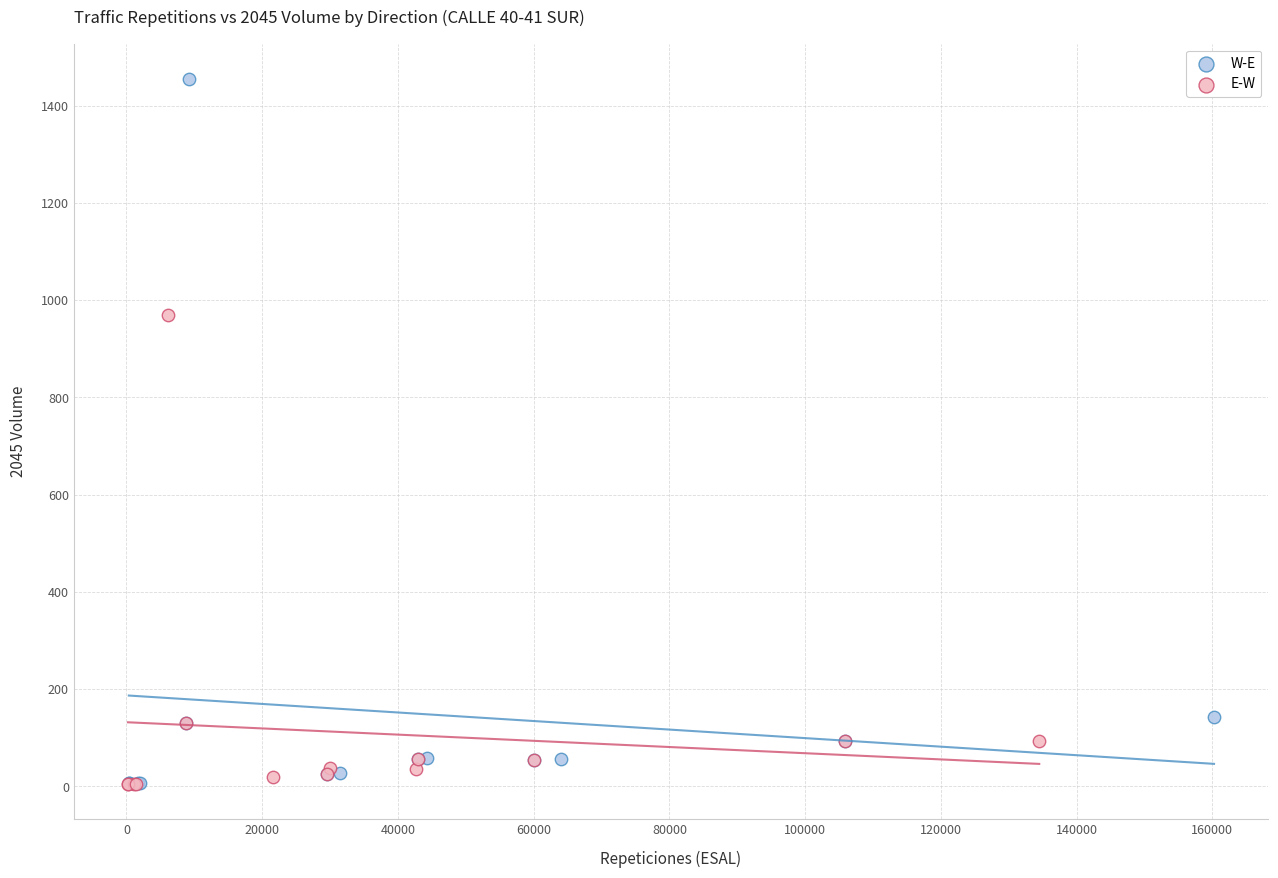

Which series reaches the maximum Y coordinate?

W-E